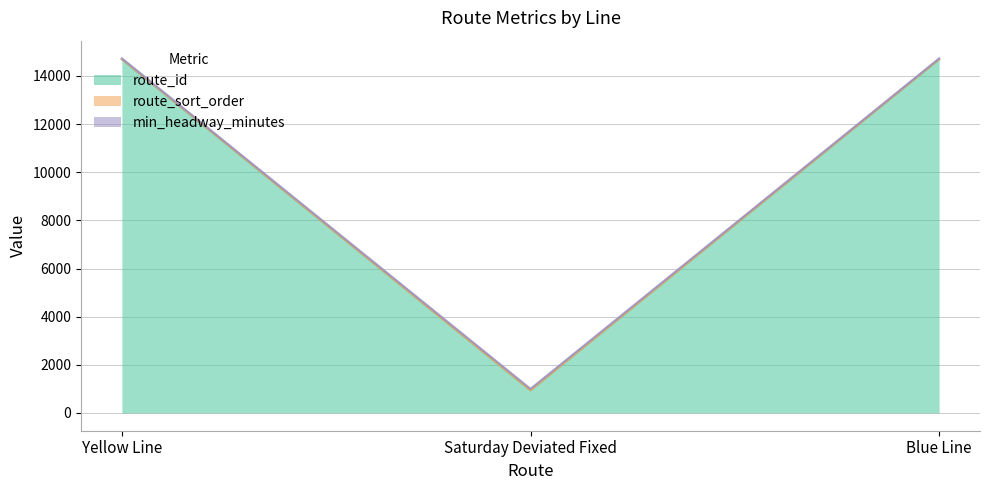

How many series are shown in this chart?

3